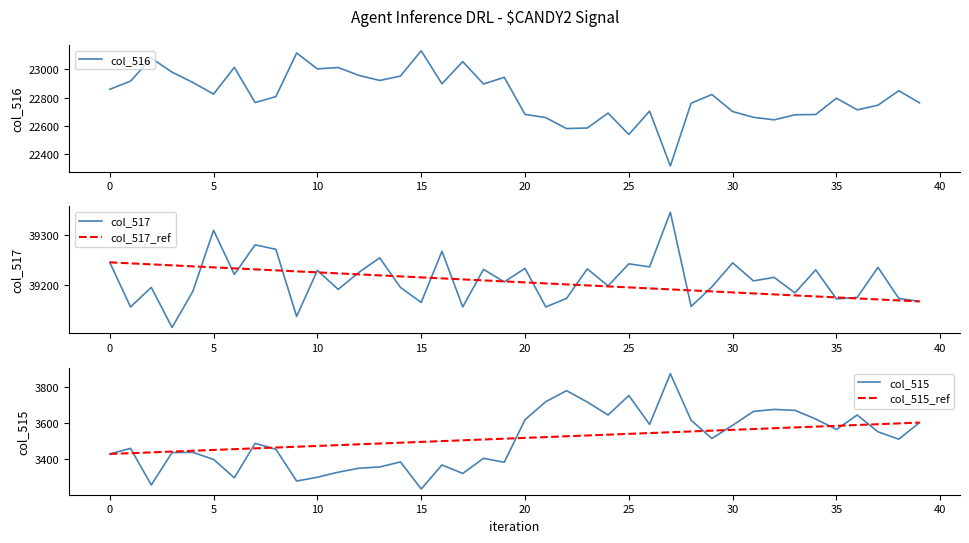

Does the chart have visible grid lines?

No